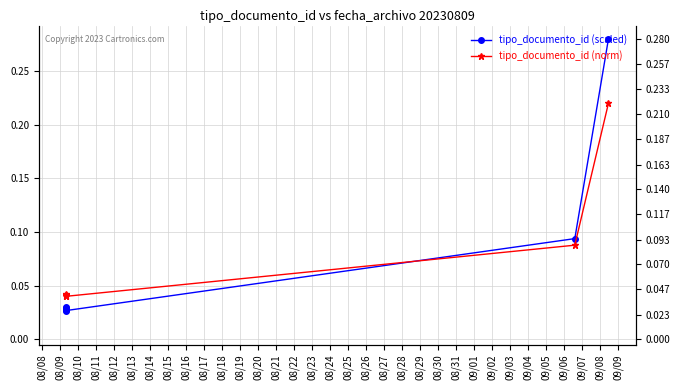

How many interior local valleys does the tipo_documento_id (scaled) series have?

1